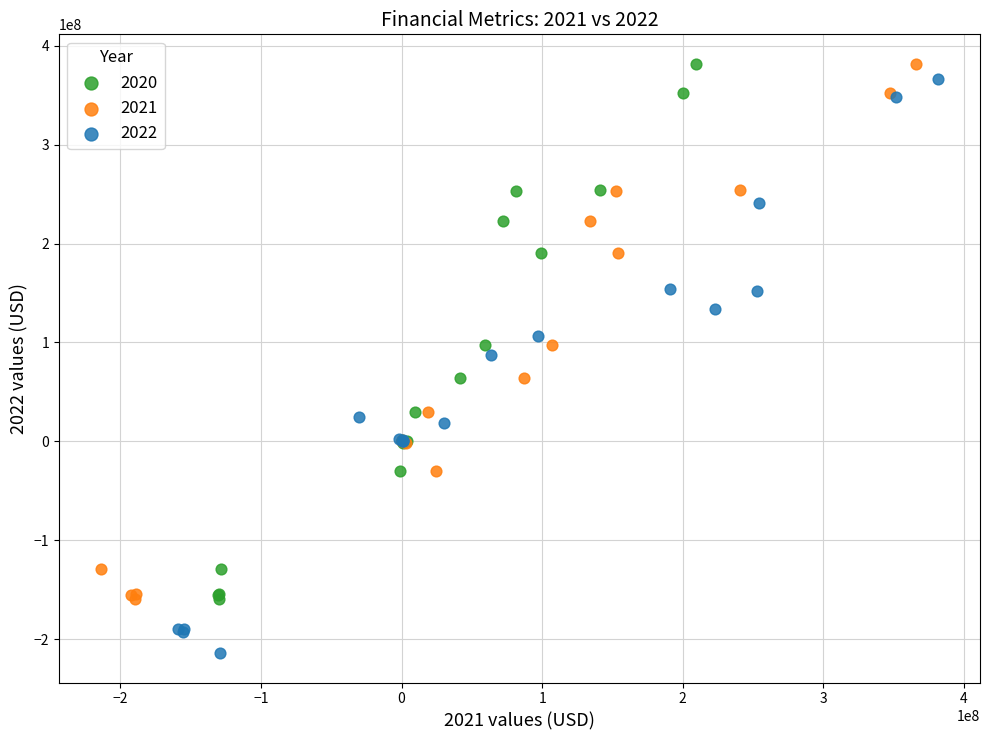

Which series has the widest spread of Y values?

2022